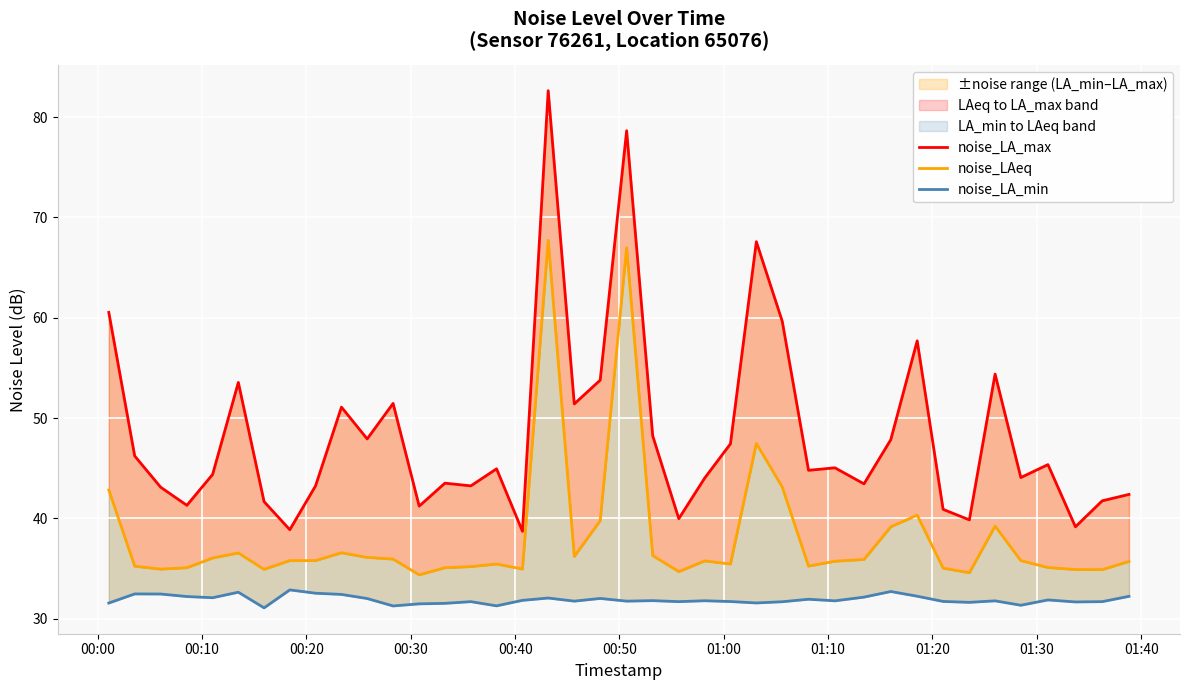

True or false: noise_LA_max and noise_LA_min intersect in this chart.

False